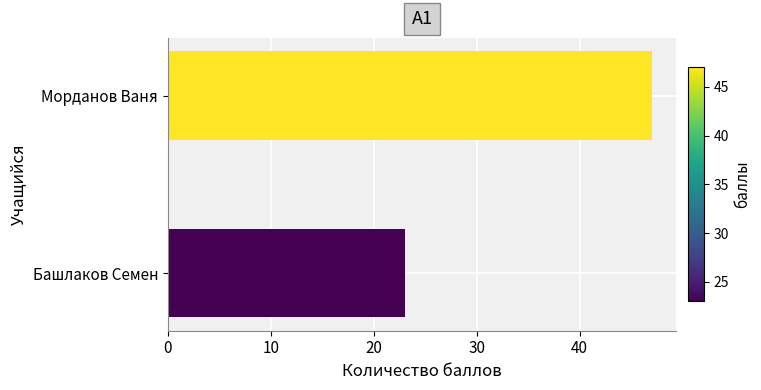

What is the minimum value shown in the chart?

23